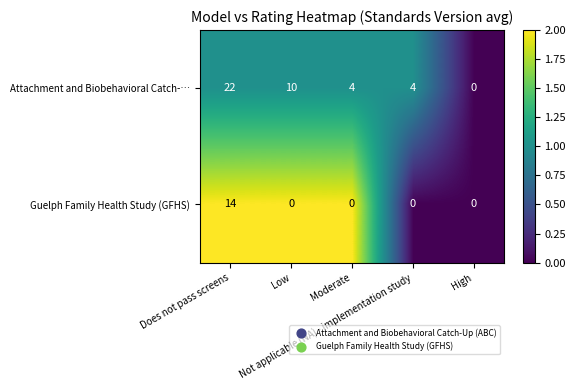

Which series has the largest total across all categories?

Attachment and Biobehavioral Catch-…